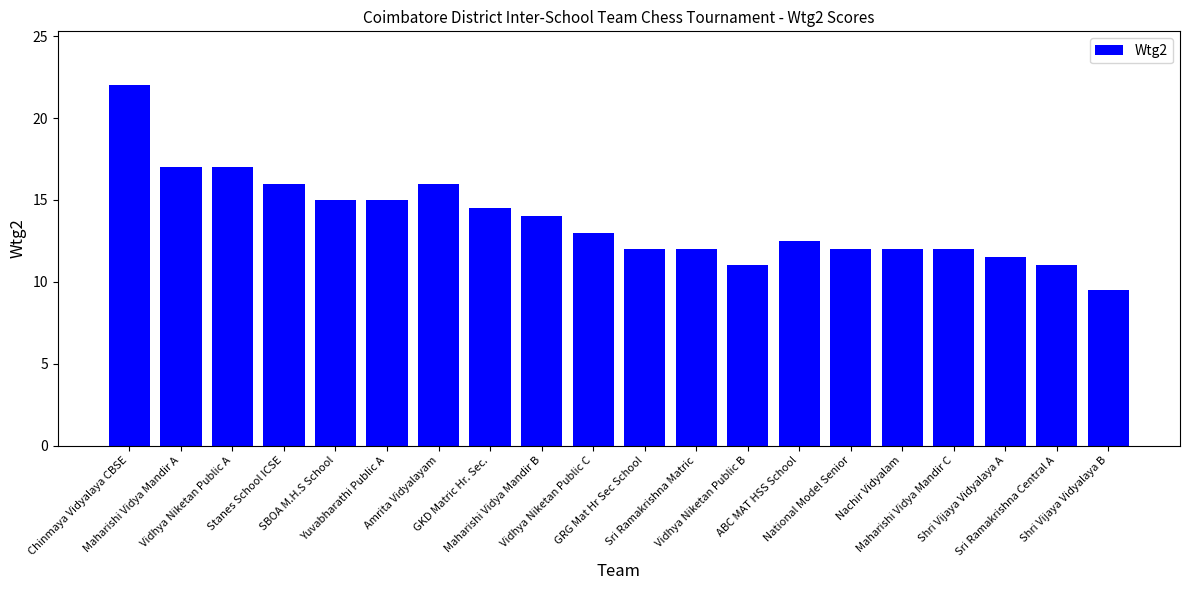

What is the sum of all values?

275.0